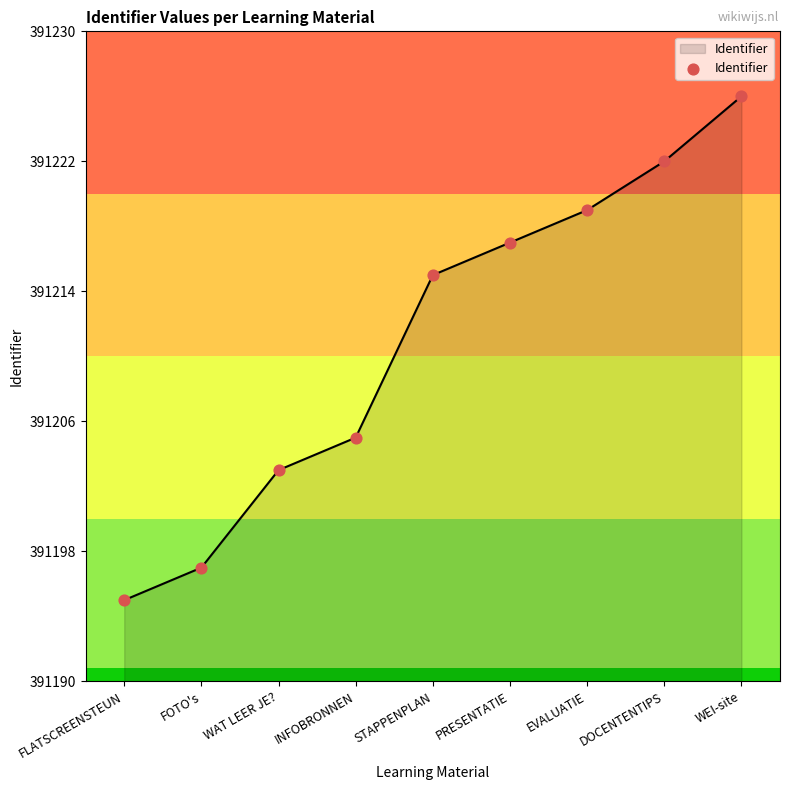

What is the ratio of the value at EVALUATIE to the value at DOCENTENTIPS?

1.0